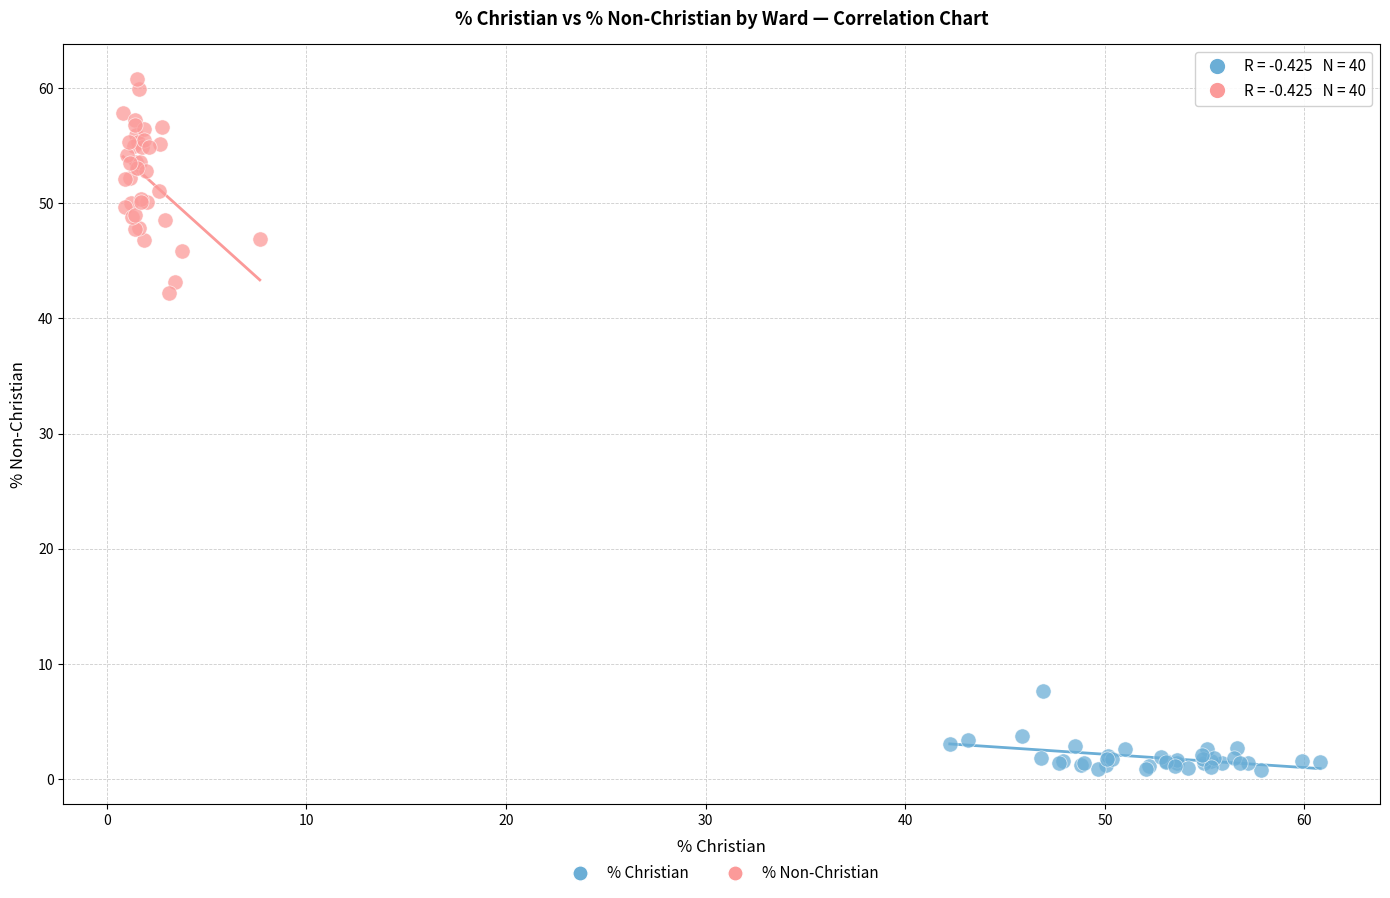

Which series contains the highest Y value?

% Non-Christian